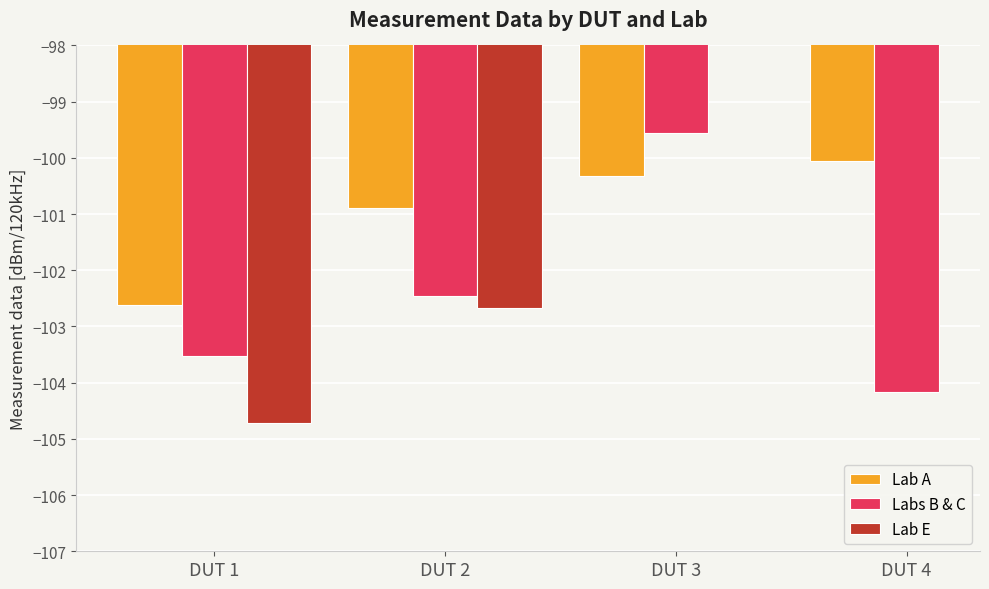

Between DUT 4 and DUT 2, which is larger?

DUT 4